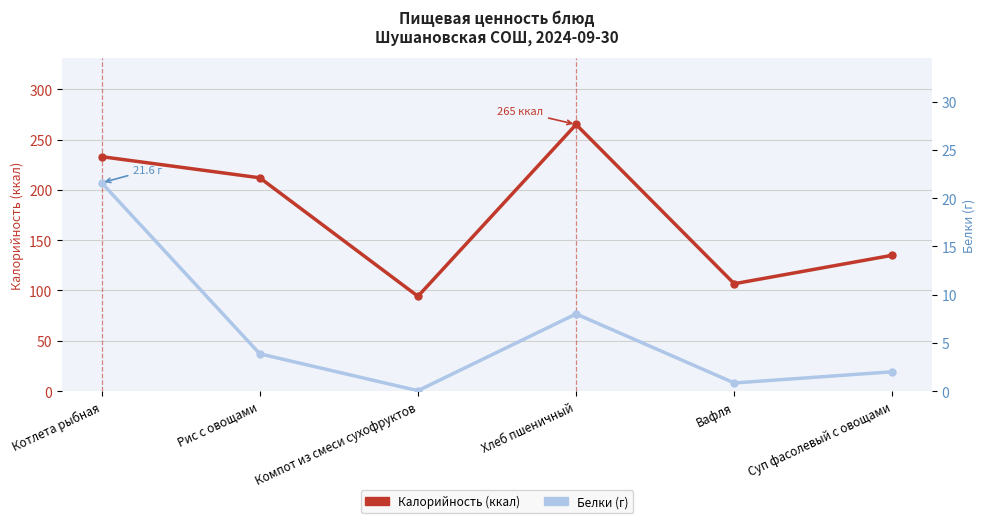

What is the label of the 6th point from the left?

Суп фасолевый с овощами